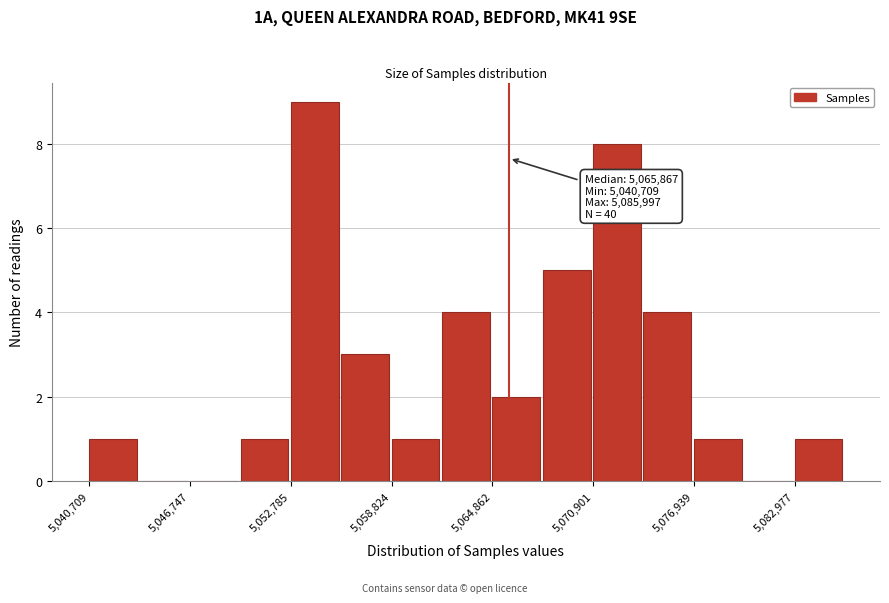

Around what value on the x-axis is the tallest bar? Give the approximate position of its centre, as read against the axis.

5054000